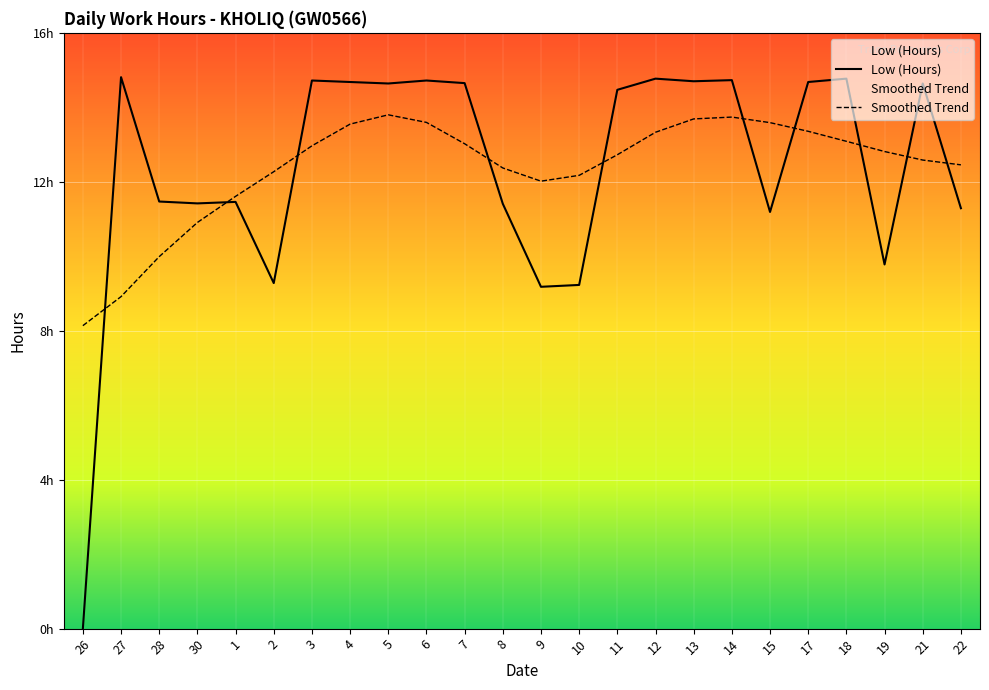

Count the number of values greater than 14.

13